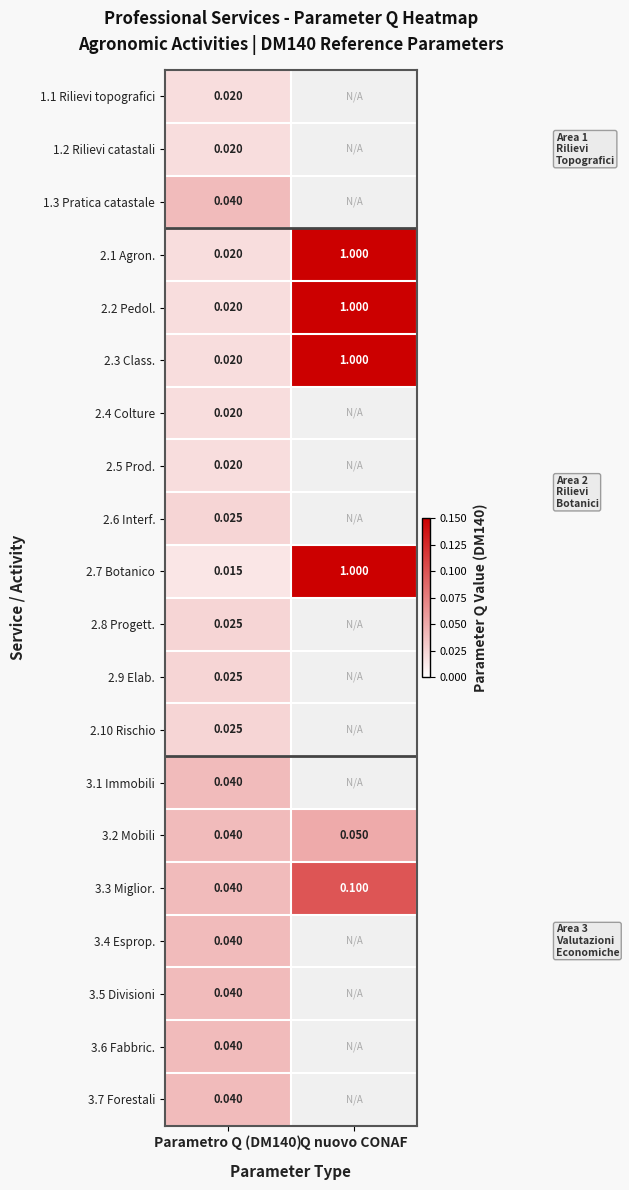

At which category does the chart reach its peak across all series?

Q nuovo CONAF